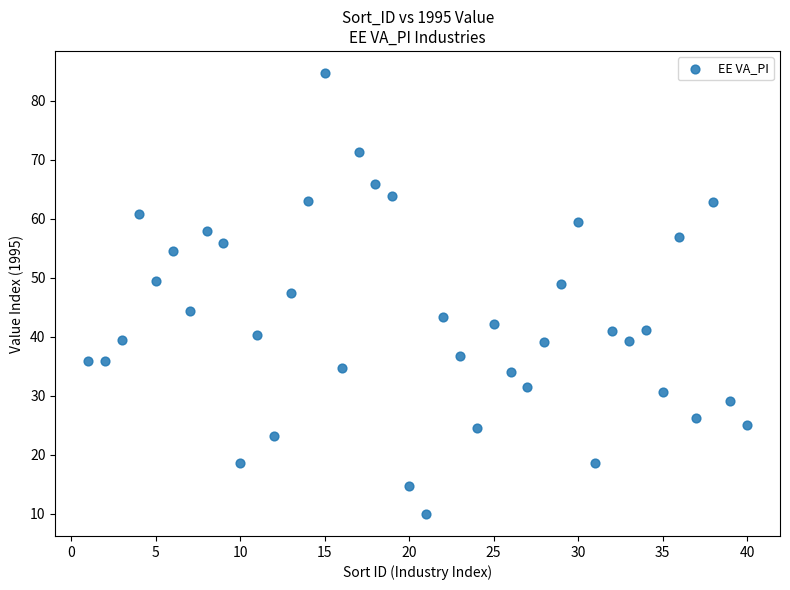

What is the range of Y values (max minus min)?

74.7